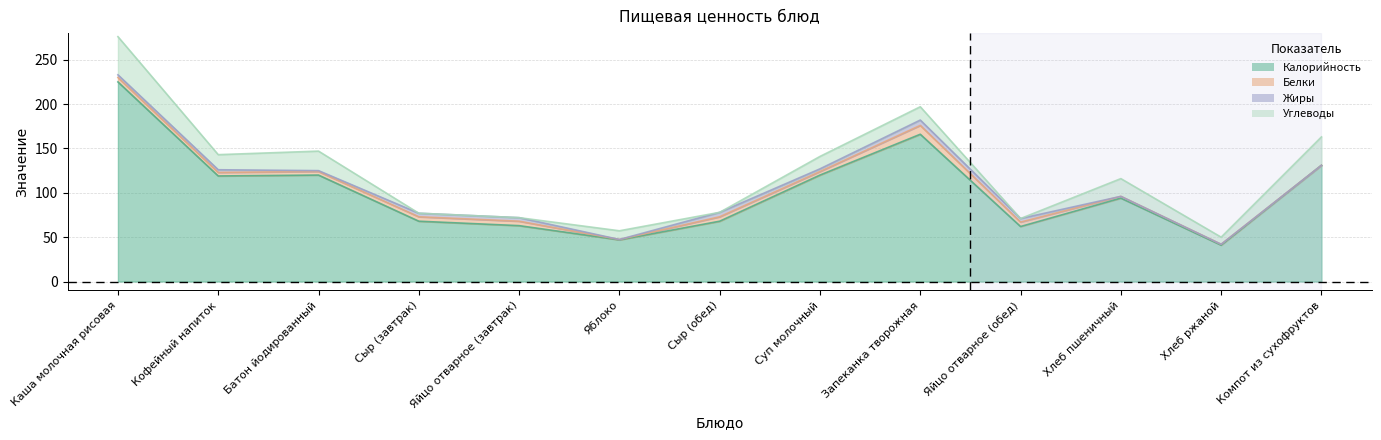

Is the value of Белки at Хлеб ржаной greater than the value of Калорийность at Яйцо отварное (обед)?

No